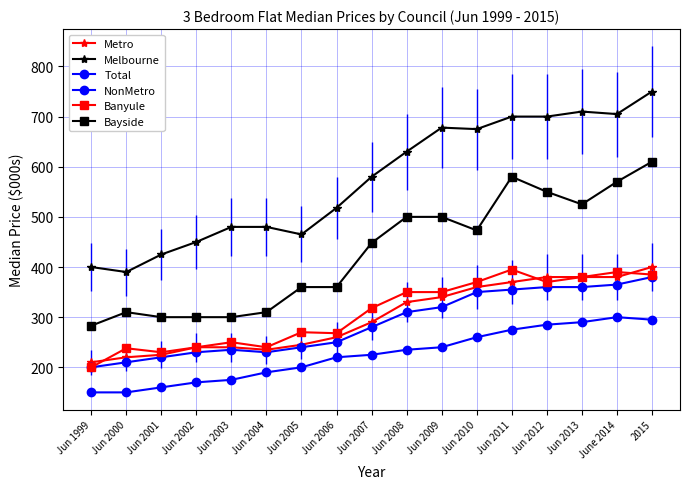

Which series has the largest total across all categories?

Melbourne